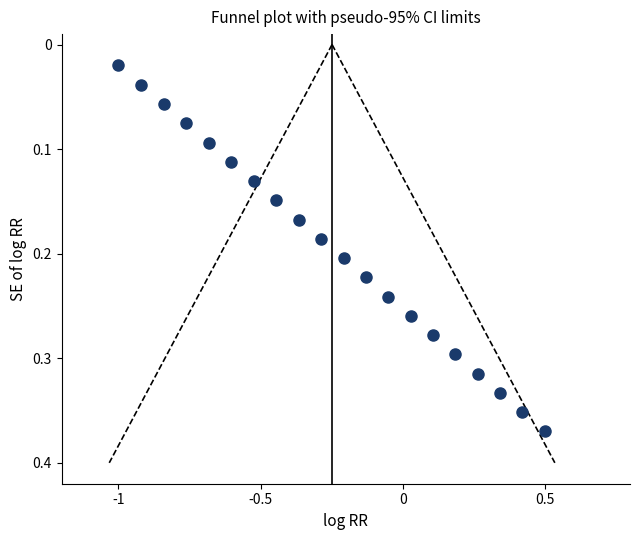

What is the range of X values (max minus min)?

1.5